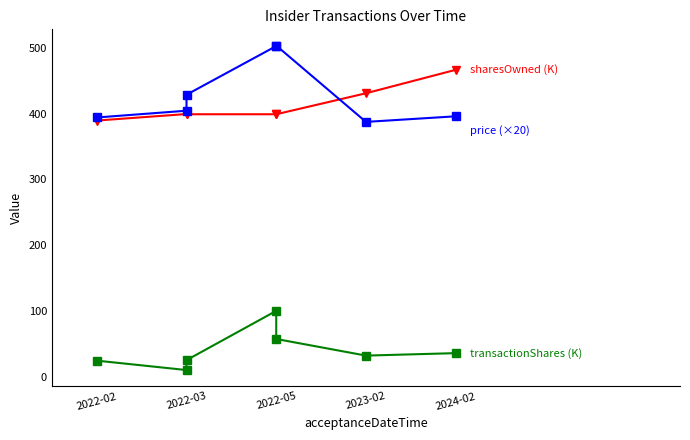

Which has a higher value, 2022-03 or 2022-02?

2022-03